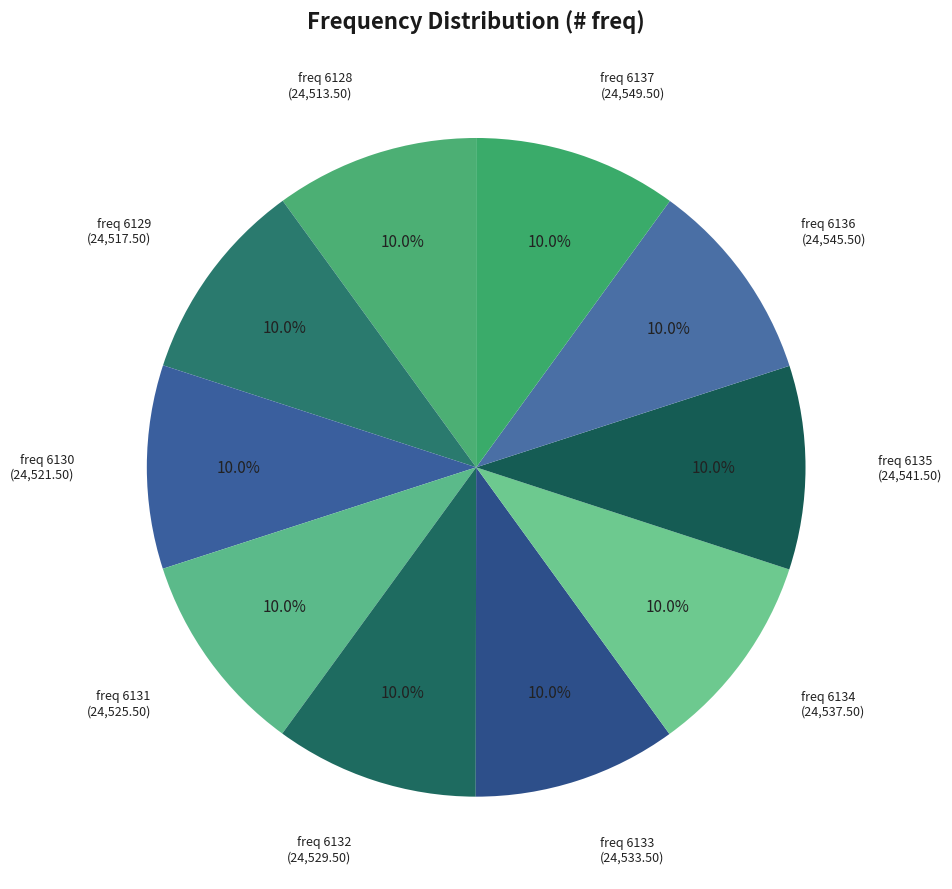

Is freq 6137 the majority of the pie?

No